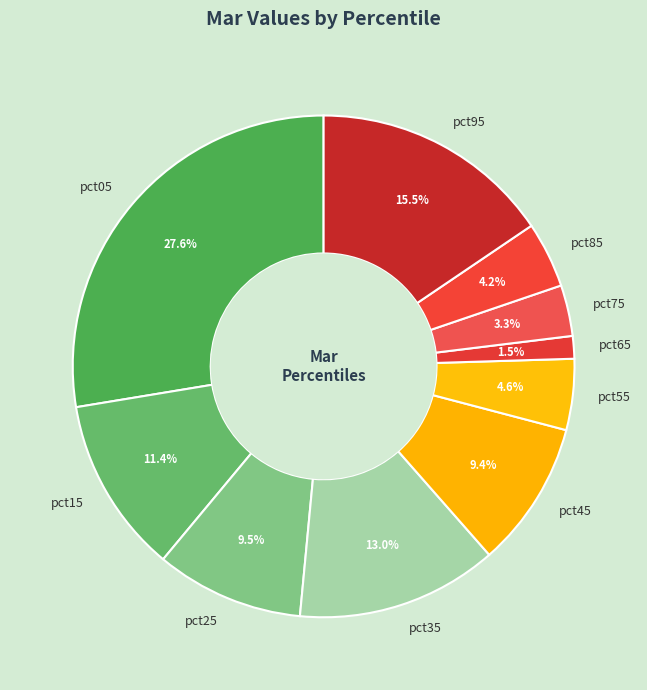

Does pct05 account for over 50% of the chart?

No